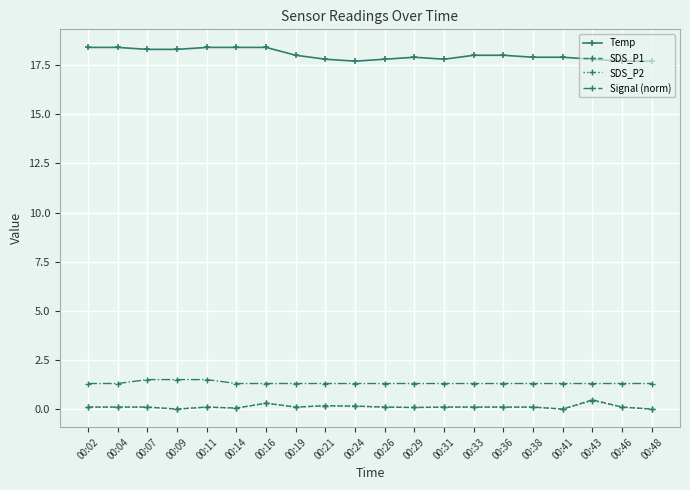

What is the sum of all SDS_P1 values?

2.3